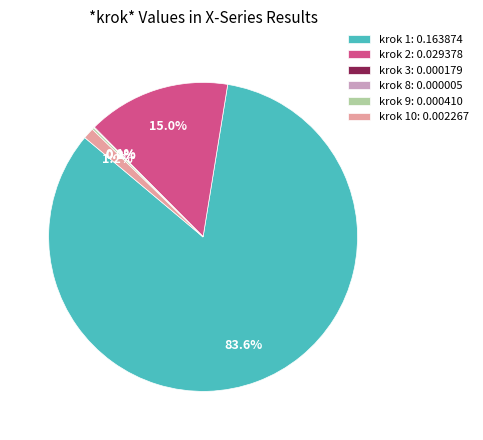

Between krok 2: 0.029378 and krok 10: 0.002267, which is larger?

krok 2: 0.029378